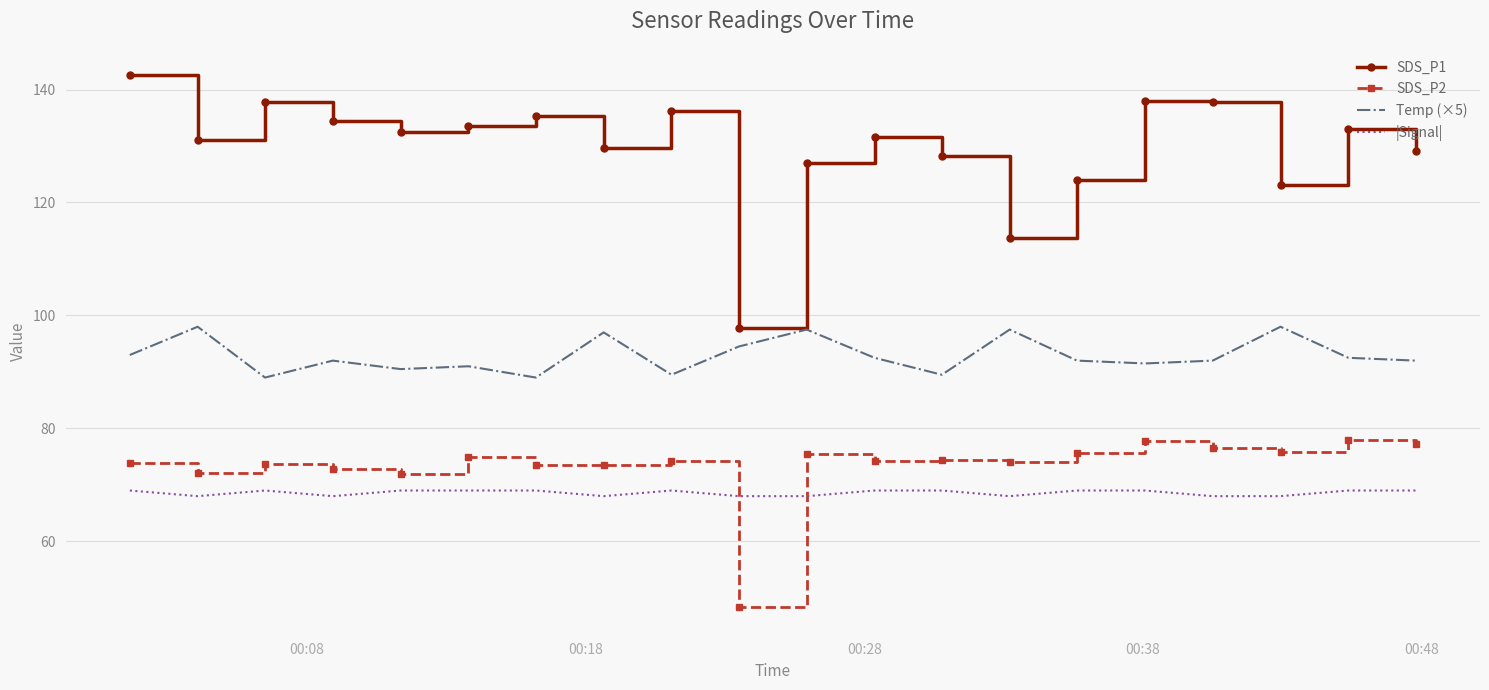

What is the maximum value for Temp (×5)?

98.0